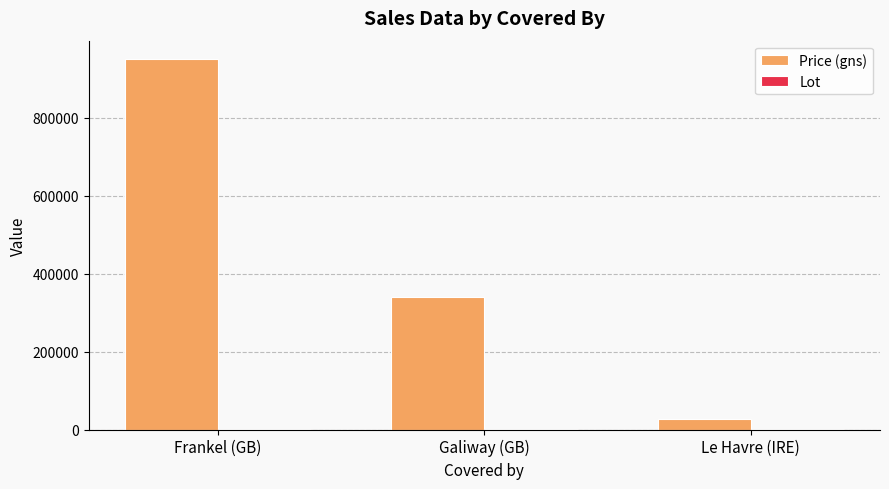

True or false: Price (gns) has a value of 950000 at Frankel (GB).

True